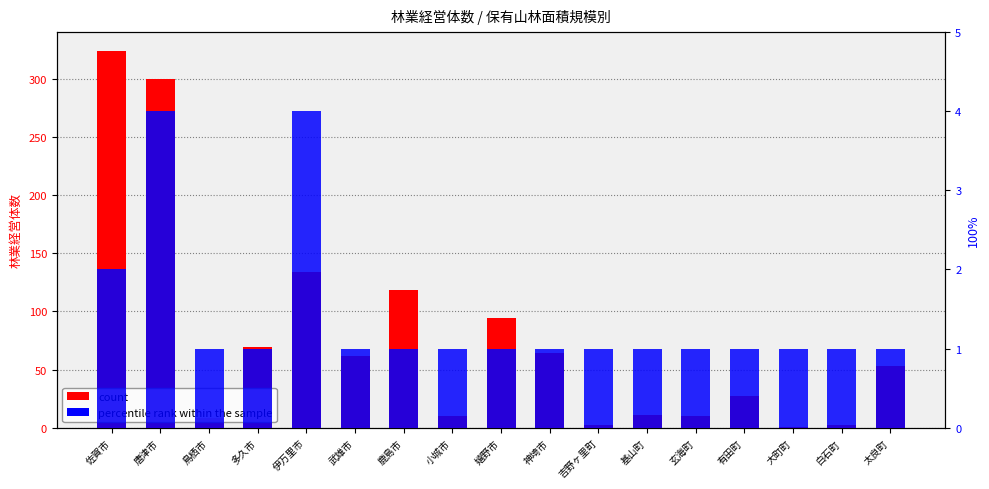

Reading left to right, what are all the values shown in this chart?

count: 佐賀市=324	唐津市=300	鳥栖市=8	多久市=69	伊万里市=134	武雄市=62	鹿島市=118	小城市=10	嬉野市=94	神埼市=64	吉野ヶ里町=2	基山町=11	玄海町=10	有田町=27	大町町=1	白石町=2	太良町=53
percentile rank within the sample: 佐賀市=2	唐津市=4	鳥栖市=1	多久市=1	伊万里市=4	武雄市=1	鹿島市=1	小城市=1	嬉野市=1	神埼市=1	吉野ヶ里町=1	基山町=1	玄海町=1	有田町=1	大町町=1	白石町=1	太良町=1